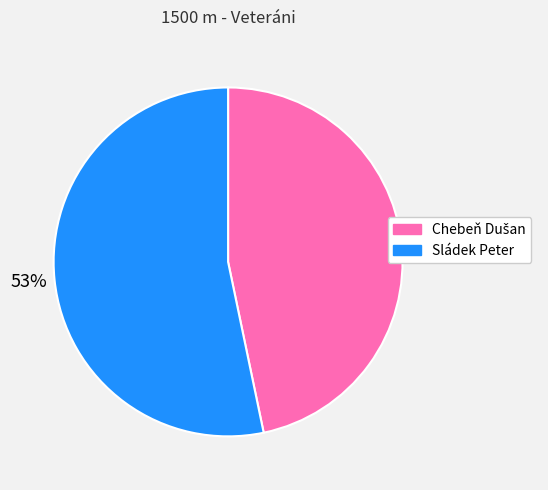

Which slice is the largest?

Sládek Peter